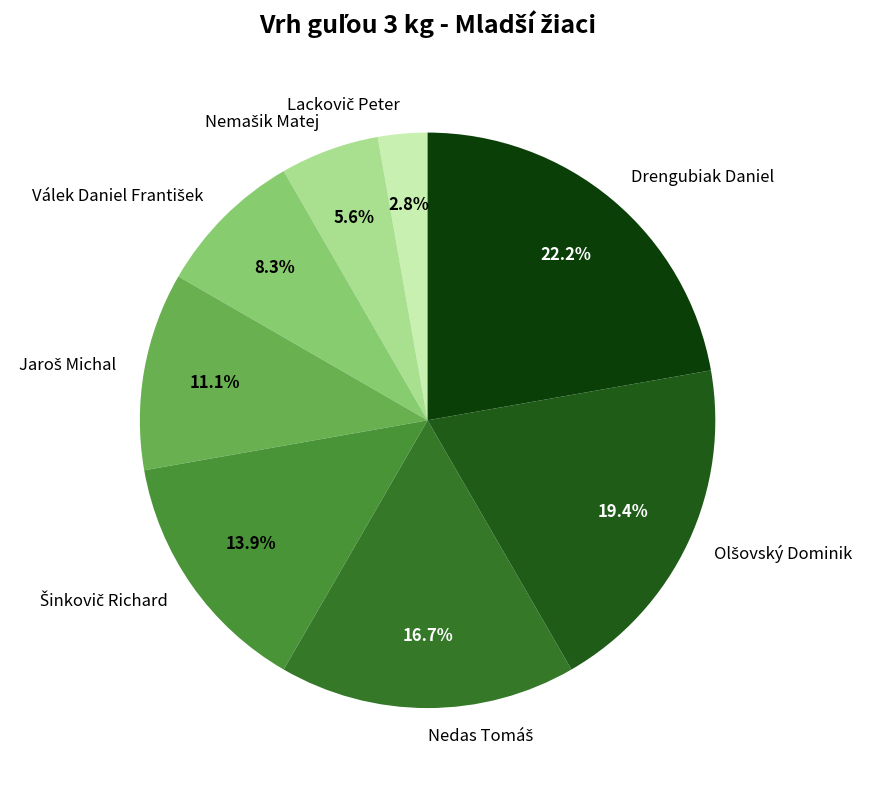

Does Drengubiak Daniel represent more than half of the total?

No